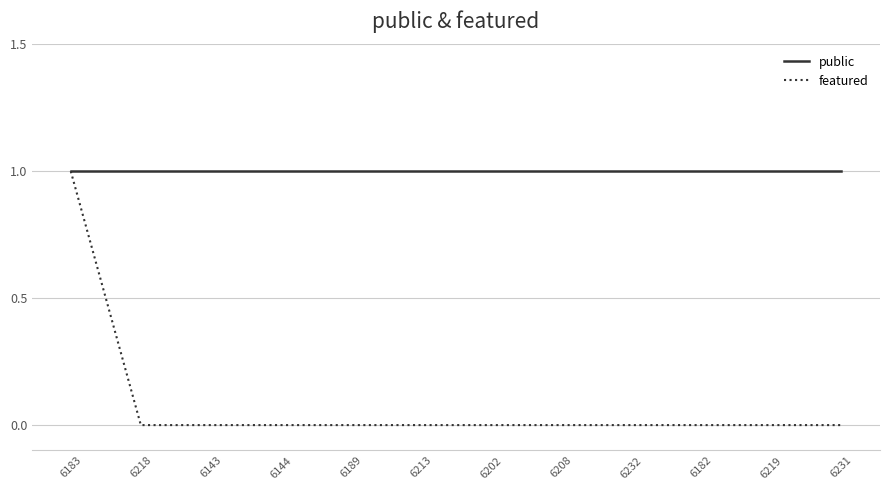

Which category has the highest value in the featured series?

6183